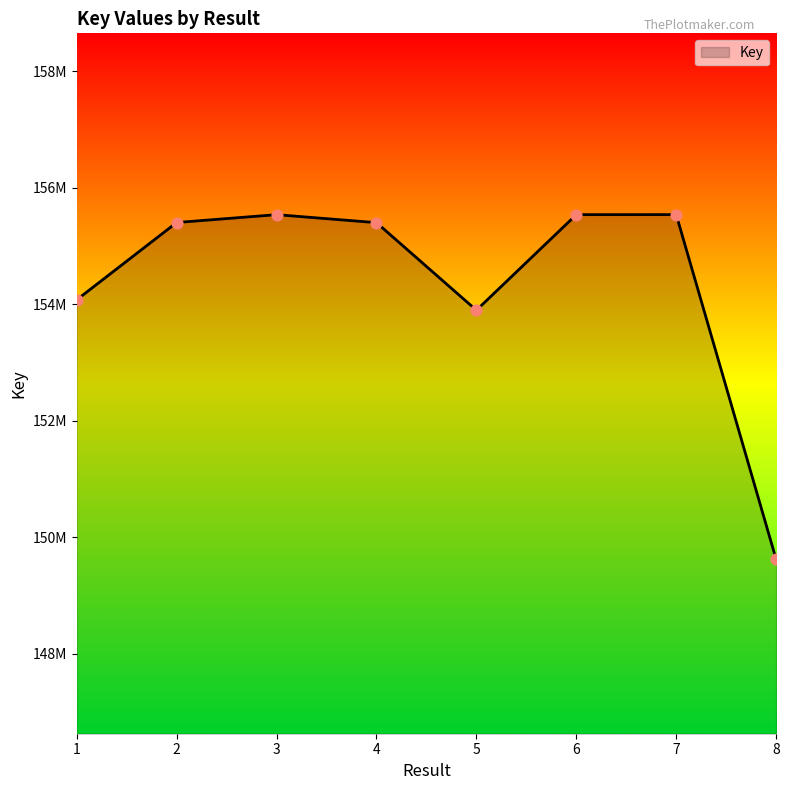

Approximately how many times larger is the value at 3 compared to 8?

1.0